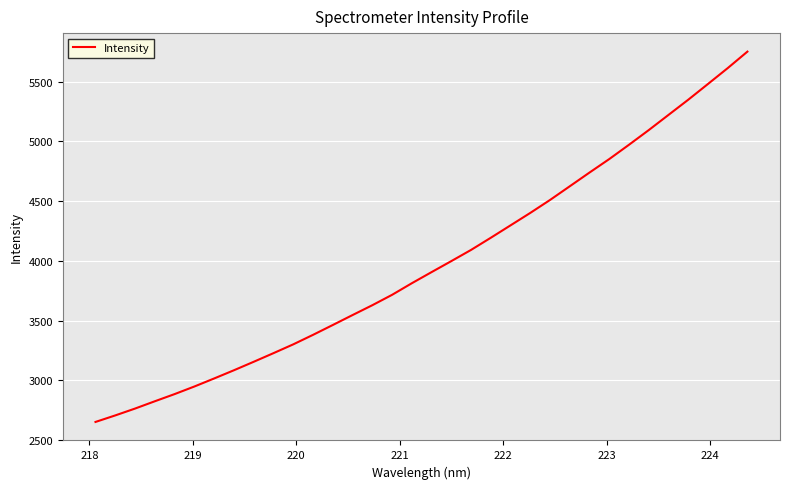

What is the difference between the maximum and minimum values?

3097.6